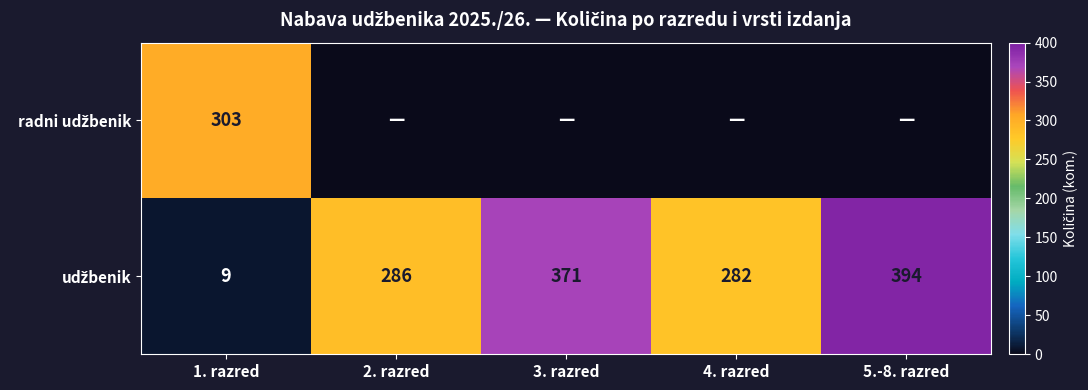

Is the value of radni udžbenik at 3. razred greater than the value of udžbenik at 4. razred?

No